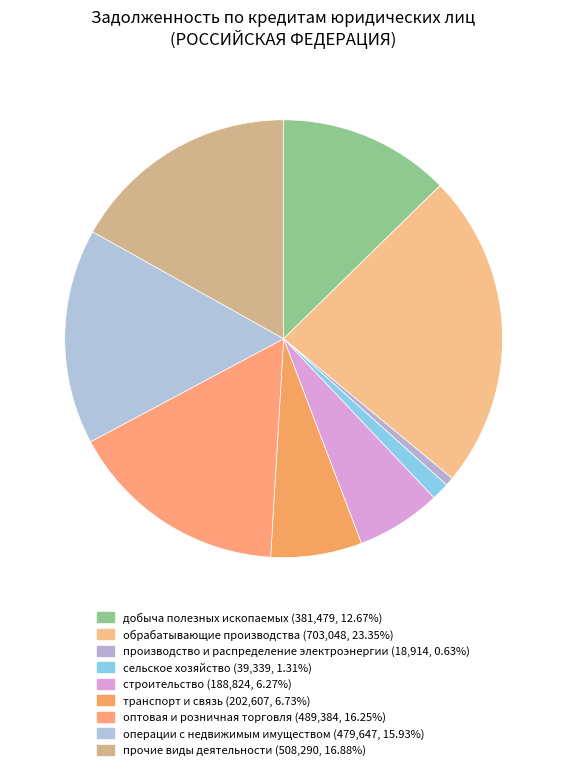

How many slices are in this pie chart?

9